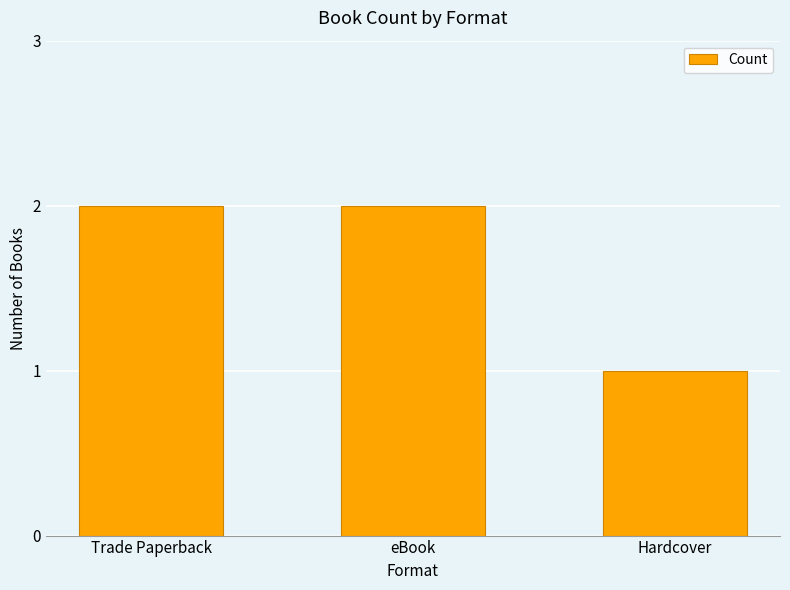

What is the label of the 3rd bar from the right?

Trade Paperback